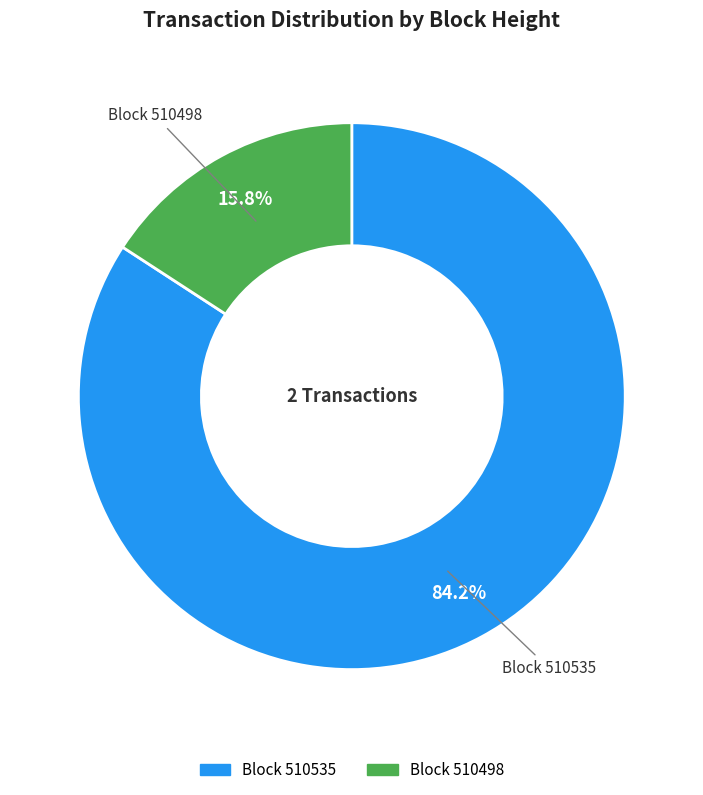

Is there any slice that represents more than half of the pie?

Yes